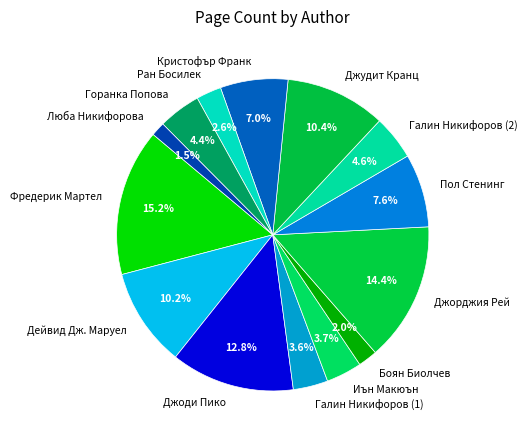

What percentage is the Кристофър Франк slice, to the nearest percent?

7%